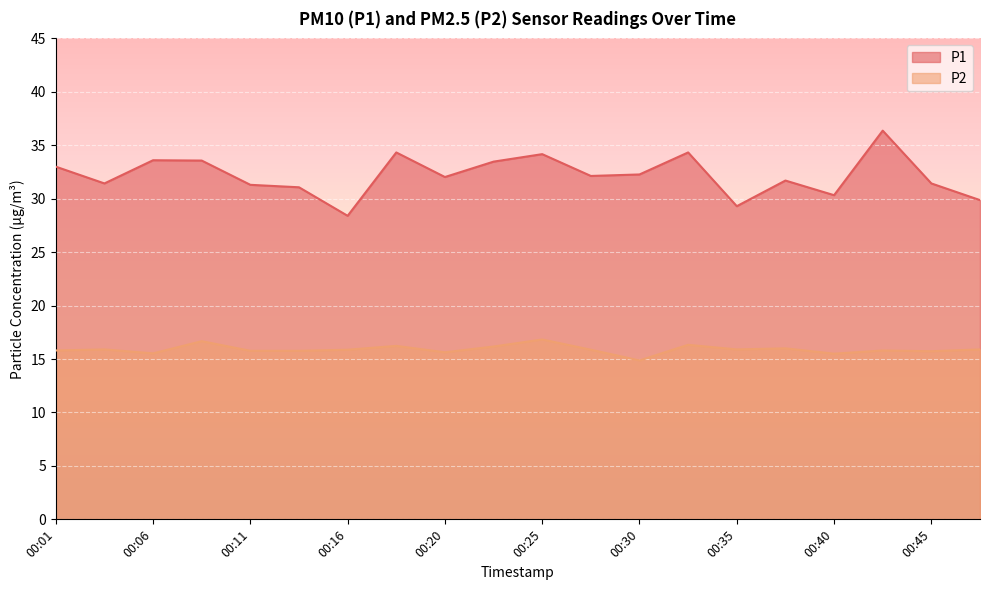

At which category is the sum across all series the highest?

00:42